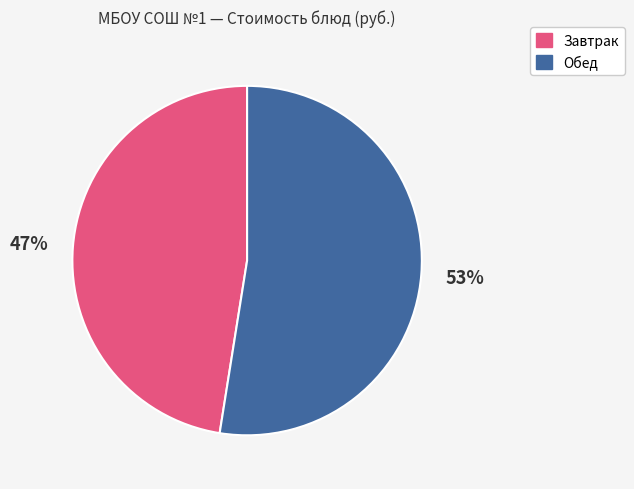

Count the number of slices in the pie.

2